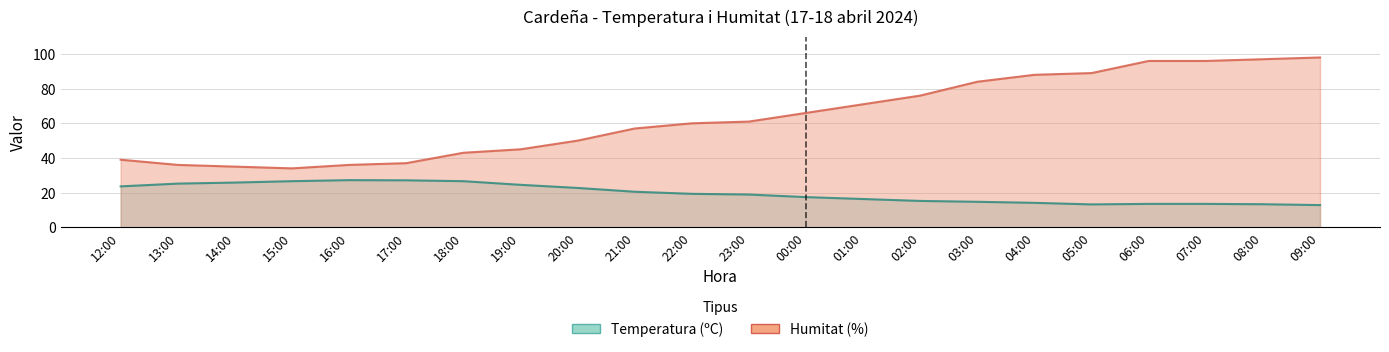

Reading left to right, extract all data points from this chart.

Temperatura (ºC): 23.6	25.2	25.8	26.6	27.2	27.1	26.6	24.5	22.7	20.5	19.3	18.9	17.4	16.3	15.2	14.7	14.1	13.2	13.5	13.5	13.3	12.8
Humitat (%): 39.0	36.0	35.0	34.0	36.0	37.0	43.0	45.0	50.0	57.0	60.0	61.0	66.0	71.0	76.0	84.0	88.0	89.0	96.0	96.0	97.0	98.0